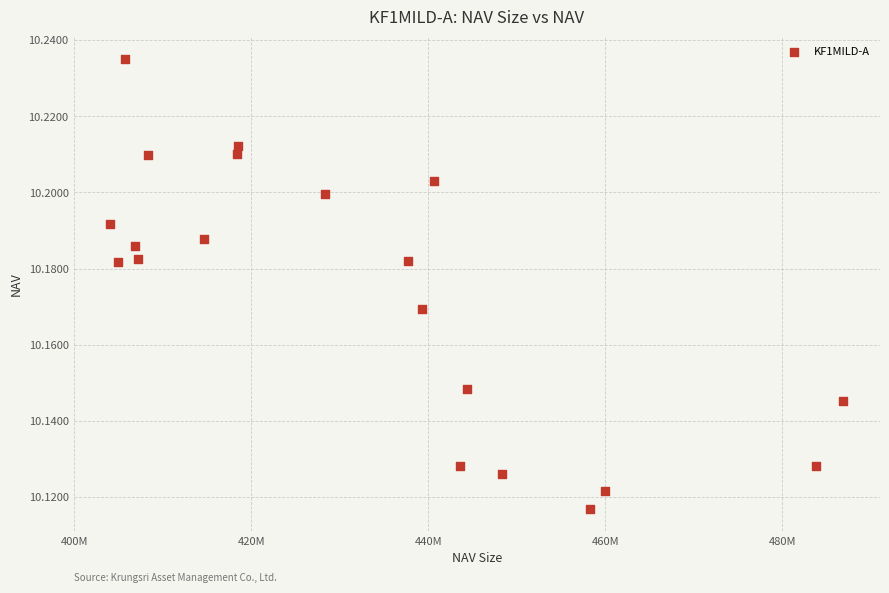

What is the range of X values (max minus min)?

82826048.5